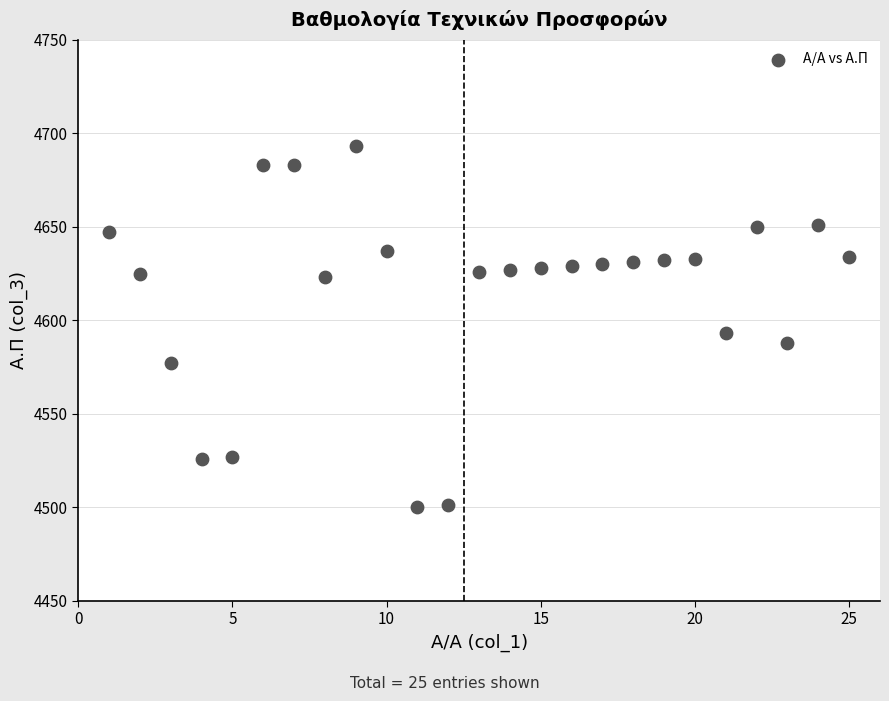

What is the range of Y values (max minus min)?

193